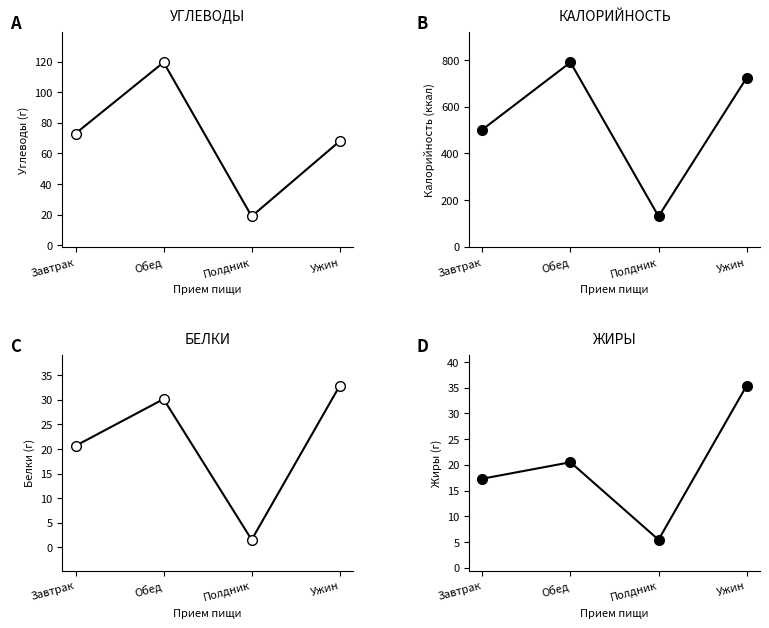

What is the average value of the Белки series?

21.3